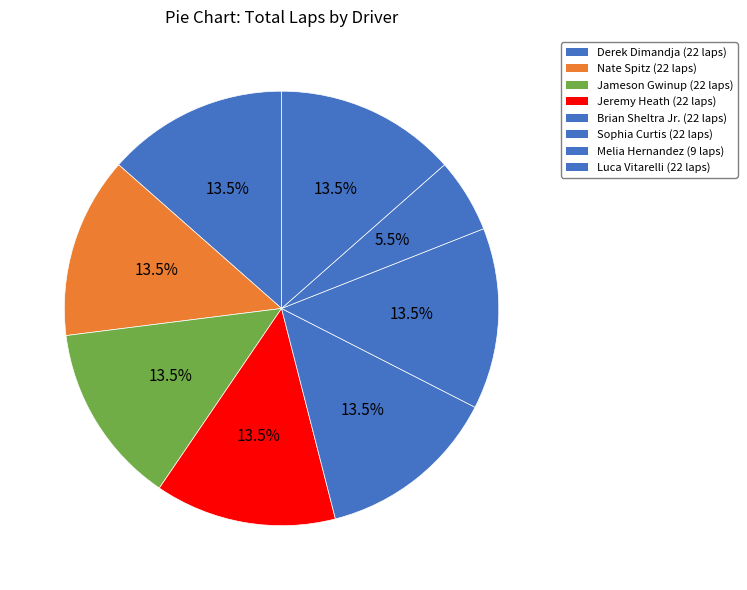

To the nearest percent, what is the average slice percentage?

12%